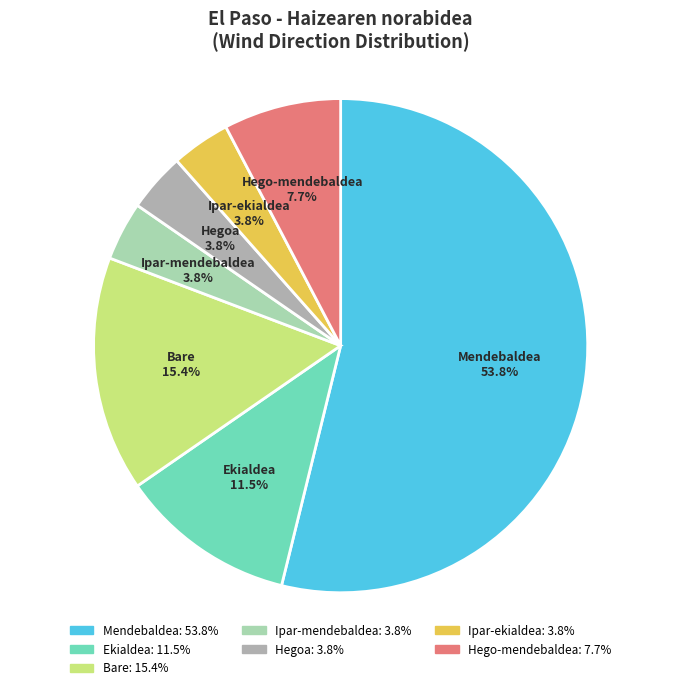

True or false: Ekialdea accounts for 1% of the total.

False